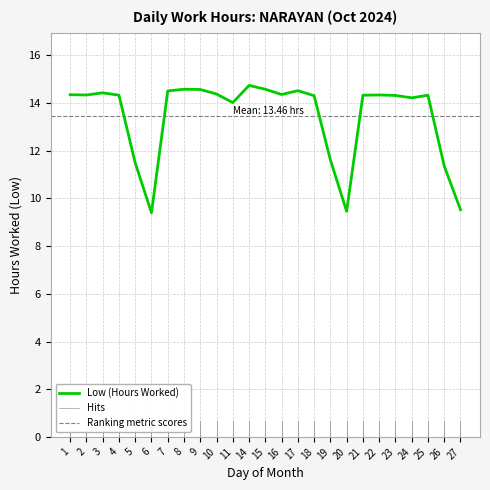

The value at 16 is 14.4. True or false?

True